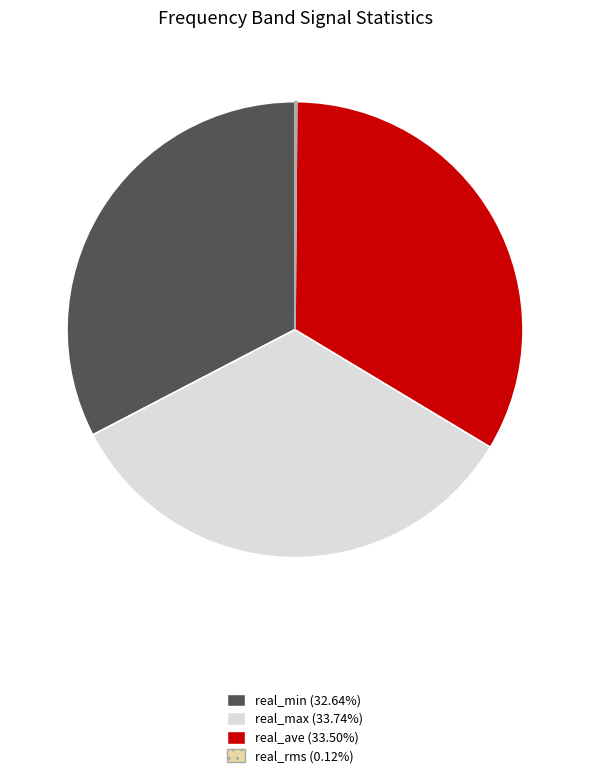

Is there any slice that represents more than half of the pie?

No